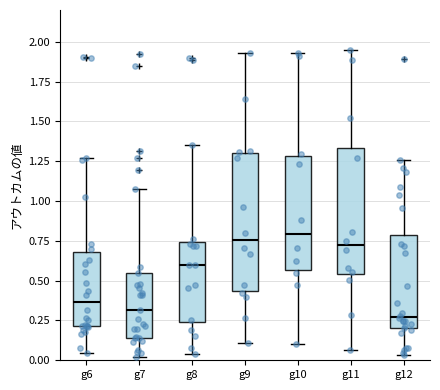

Which box is the tallest, from its lower edge to its upper edge?

g9